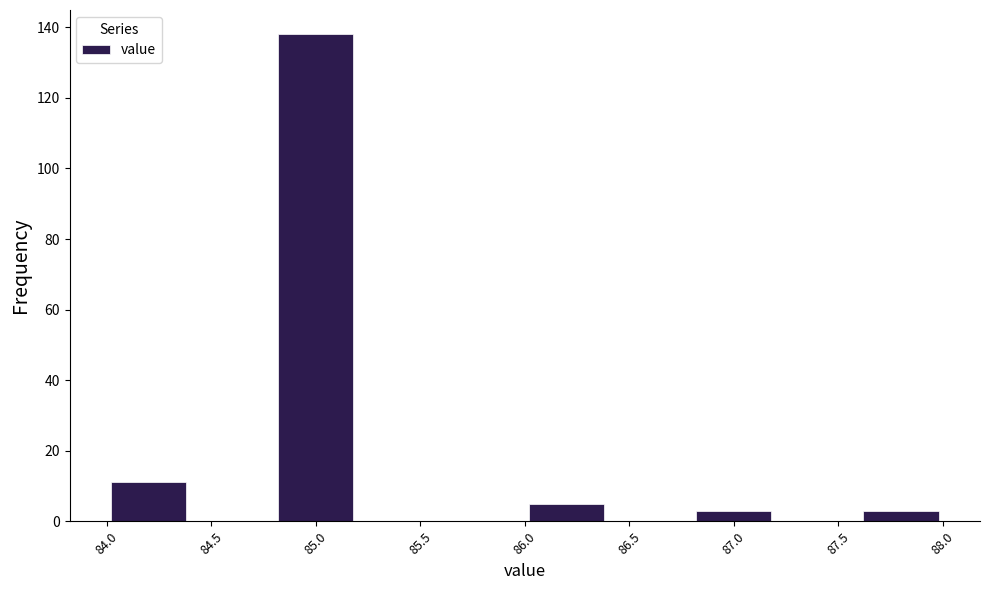

Reading left to right, list every bar in this chart as the range it spans on the x-axis followed by its height. The values are not printed on the chart, so give them approximately, as read against the axis.

84.0 to 84.4: 12
84.4 to 84.8: 0
84.8 to 85.2: 138
85.2 to 85.6: 0
85.6 to 86.0: 0
86.0 to 86.4: 6
86.4 to 86.8: 0
86.8 to 87.2: 4
87.2 to 87.6: 0
87.6 to 88.0: 4